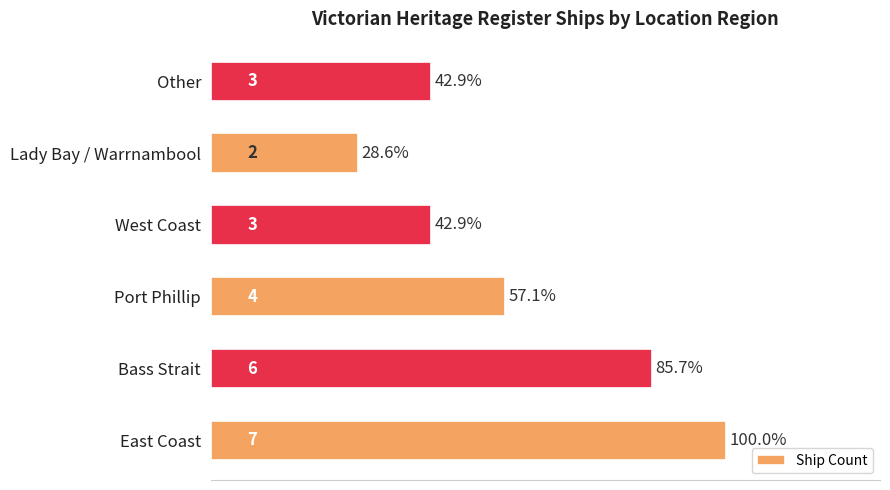

Count the number of data series in this chart.

1